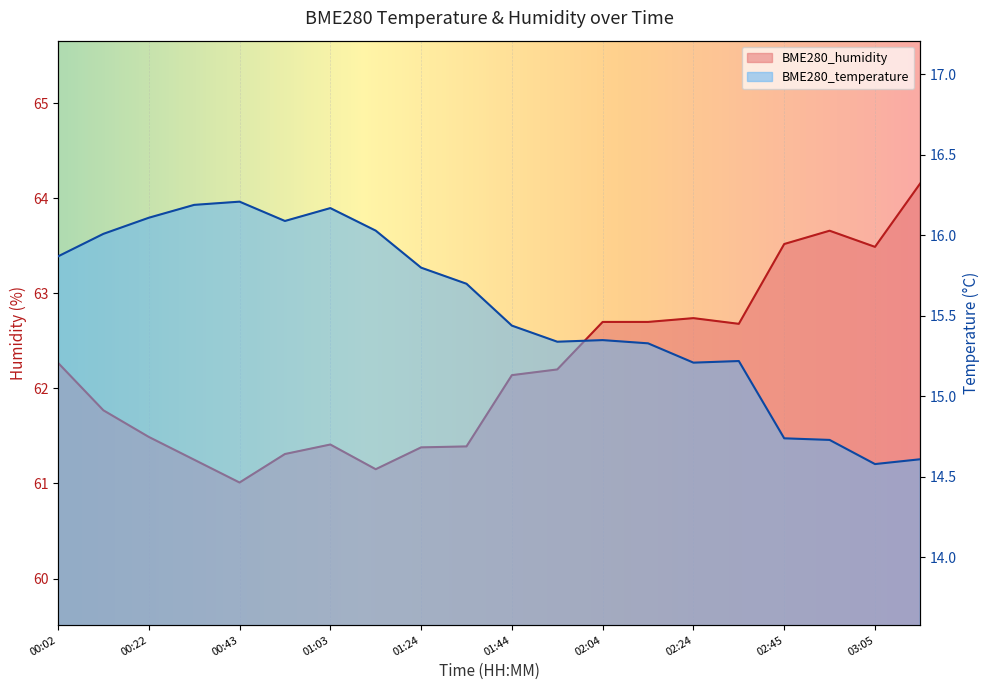

Which series has the widest spread of values?

BME280_humidity